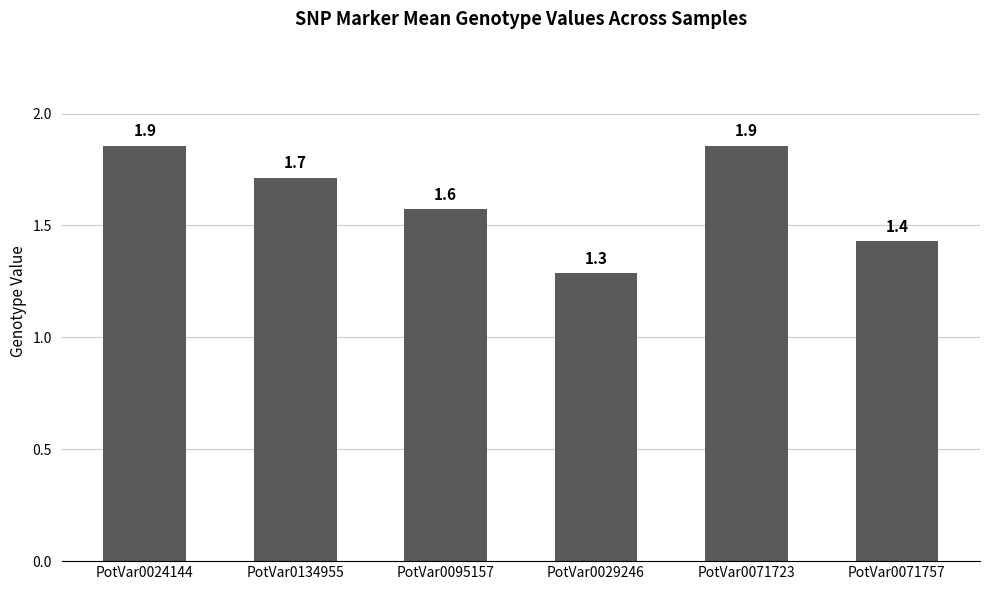

How many values are between 1 and 2?

6